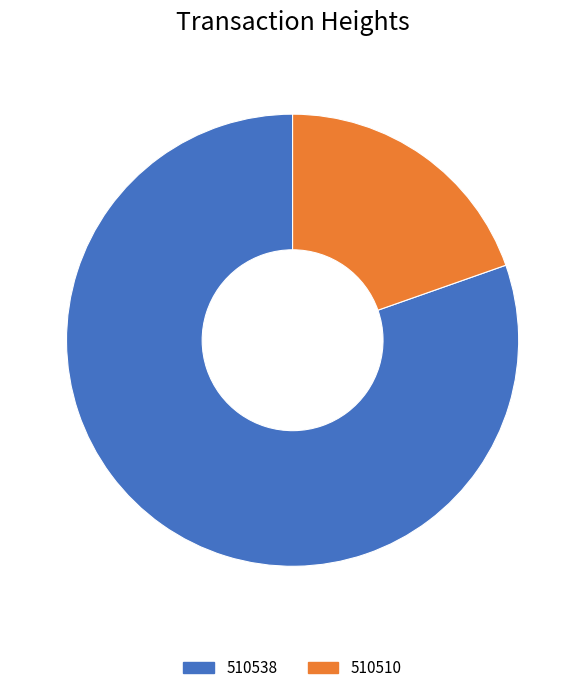

Between 510510 and 510538, which is larger?

510538